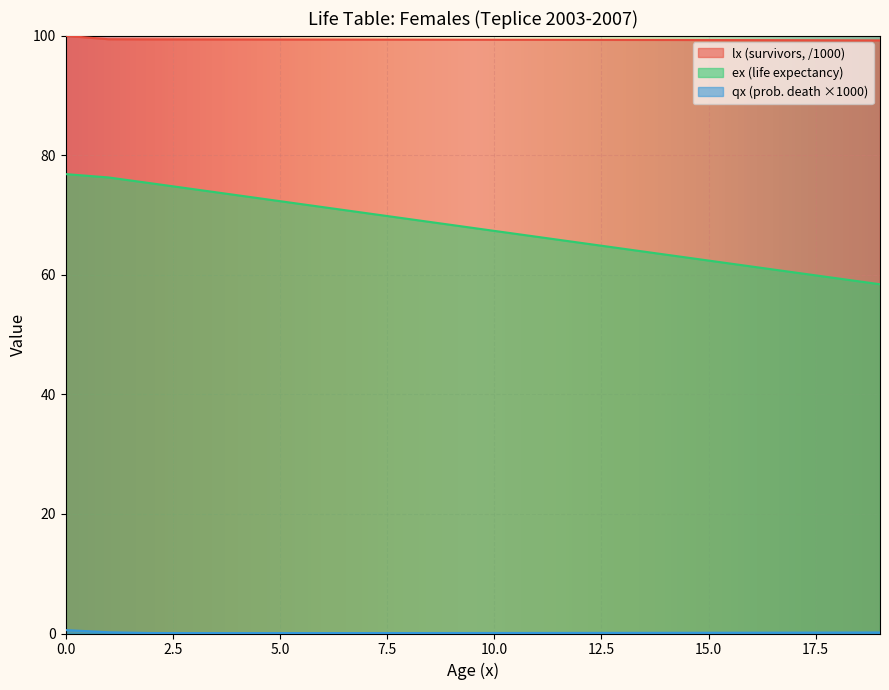

At which label is qx_scaled closest to 0?

4